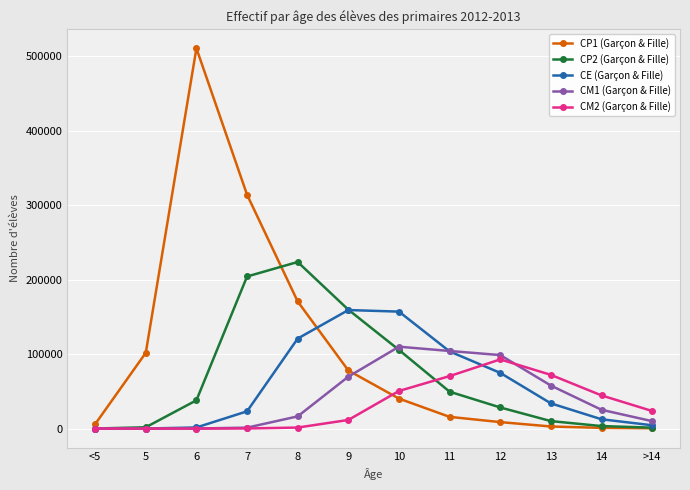

Which series has the widest spread of values?

CP1 (Garçon & Fille)